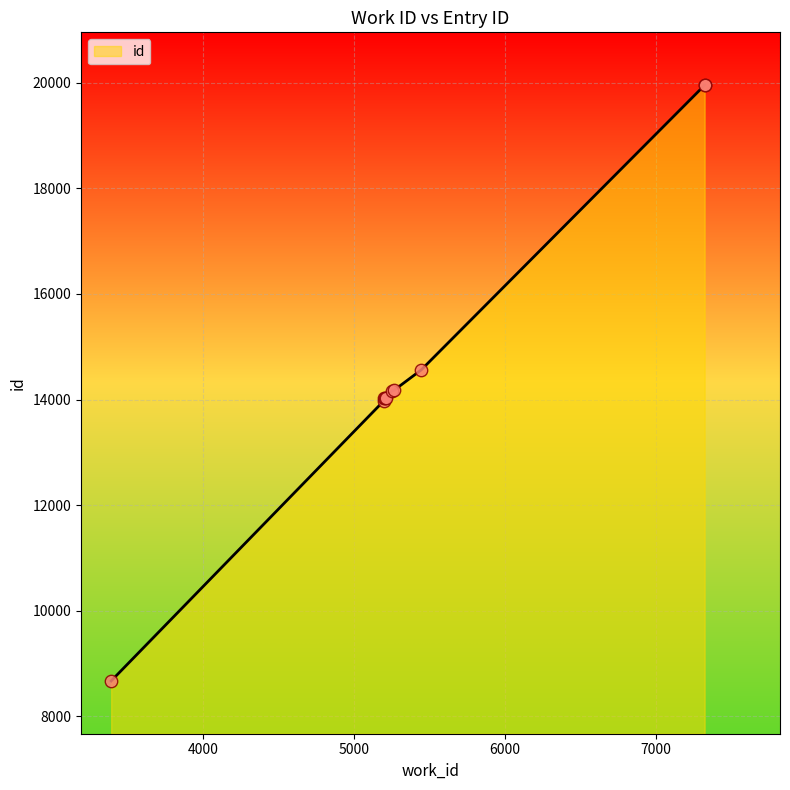

What is the change in value from 3388 to 7325?

+11284